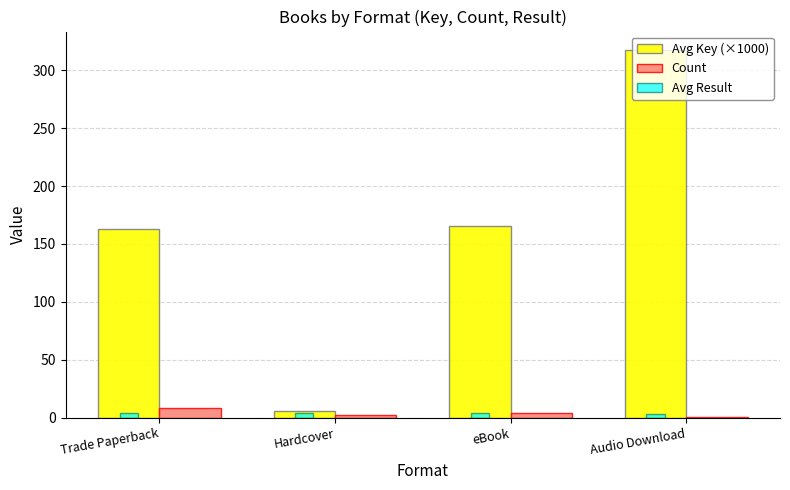

How many groups of bars are there?

4